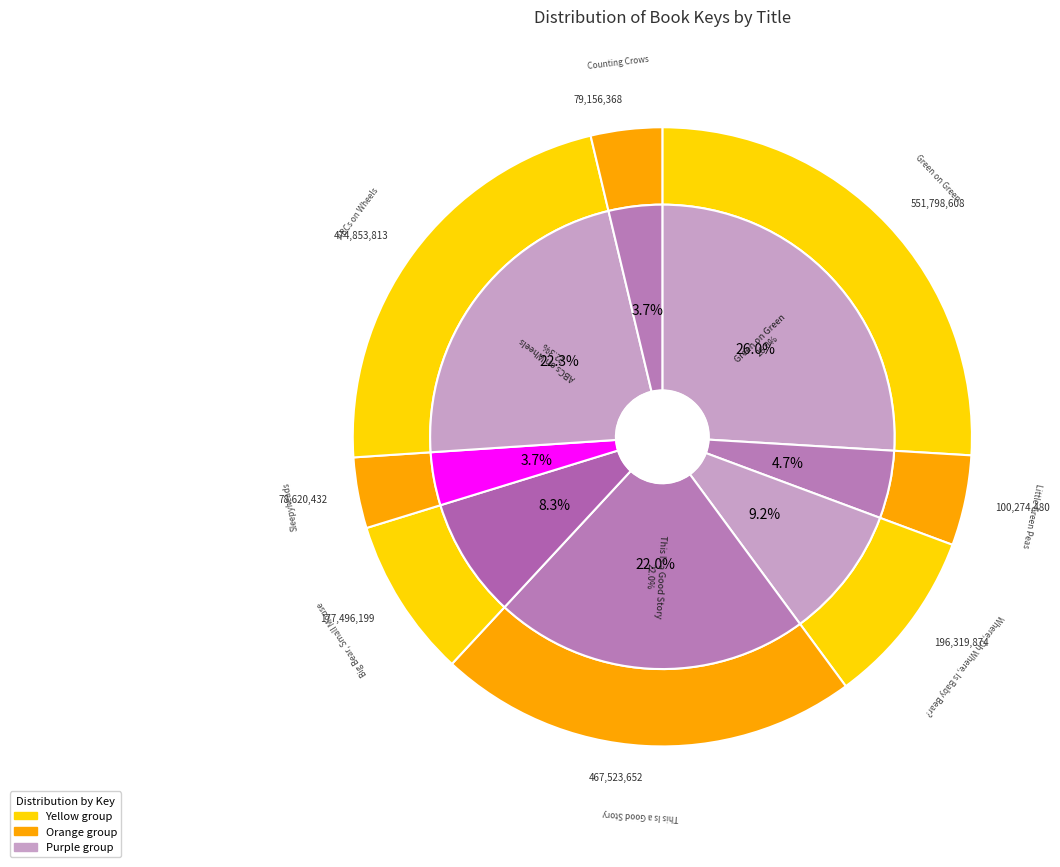

Does any single category account for the majority?

No